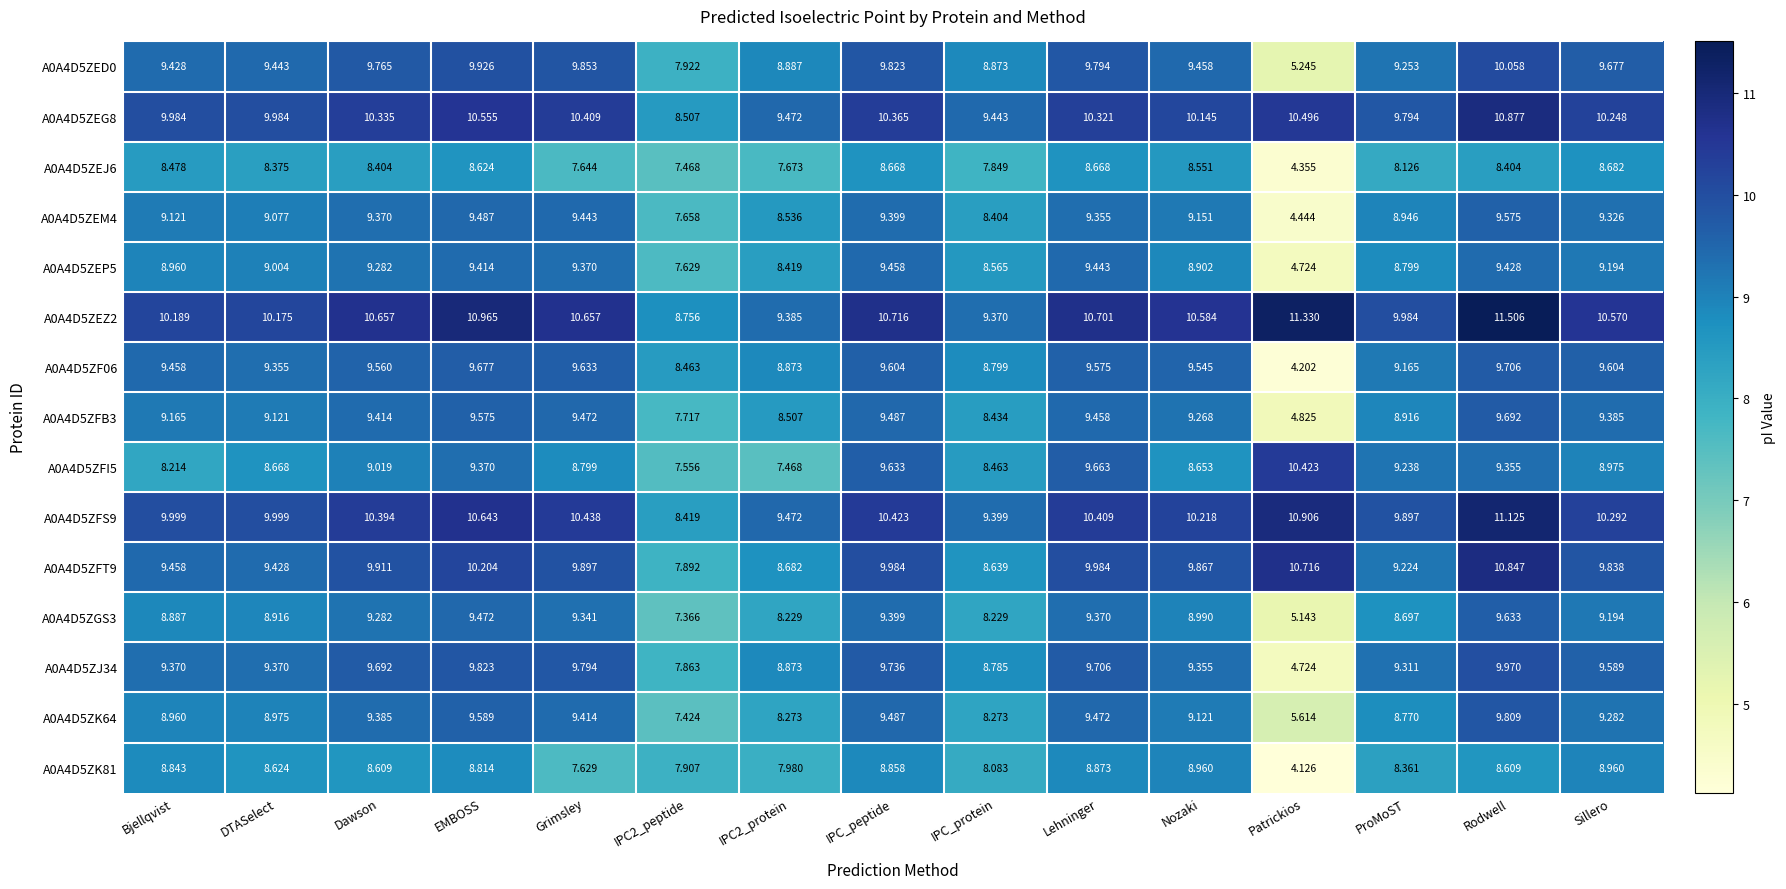

Where does the A0A4D5ZEJ6 series first go above 8?

Bjellqvist